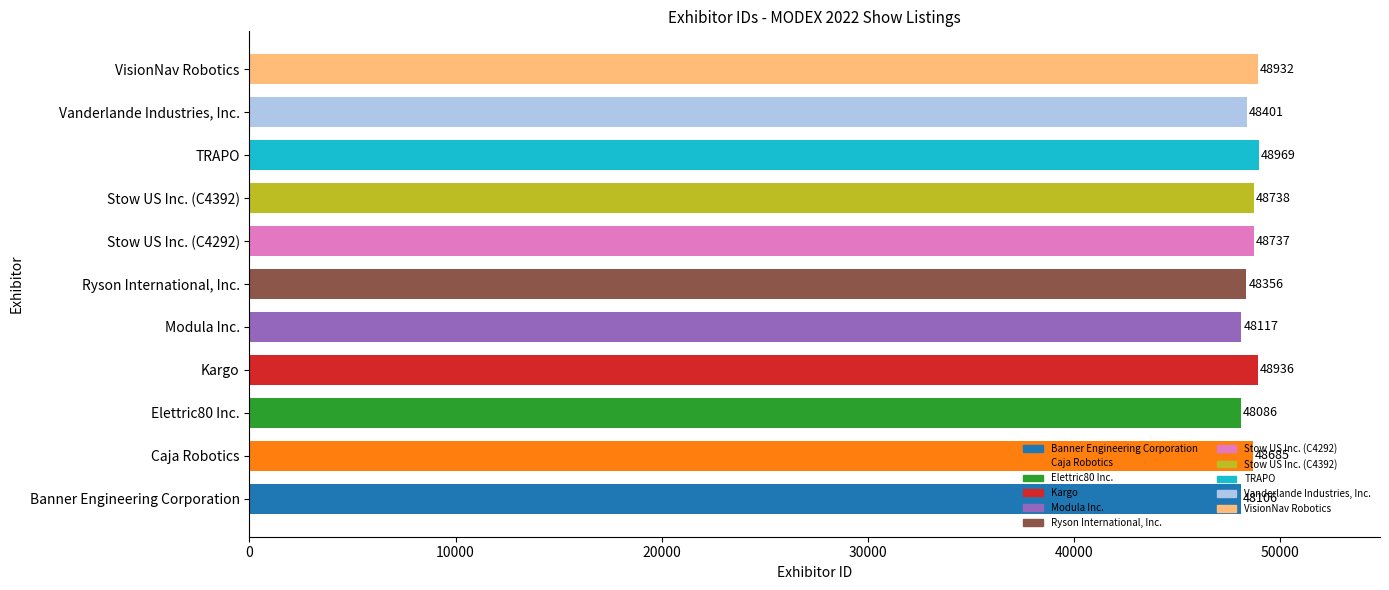

The chart shows a value of 23070 at VisionNav Robotics. True or false?

False